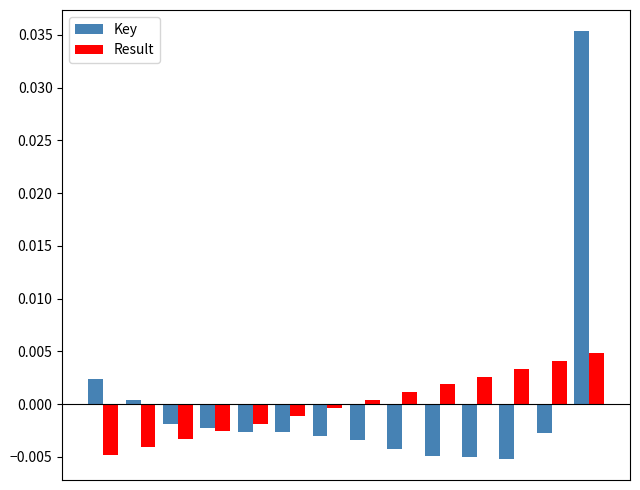

Which series has the largest range (max minus min)?

Key